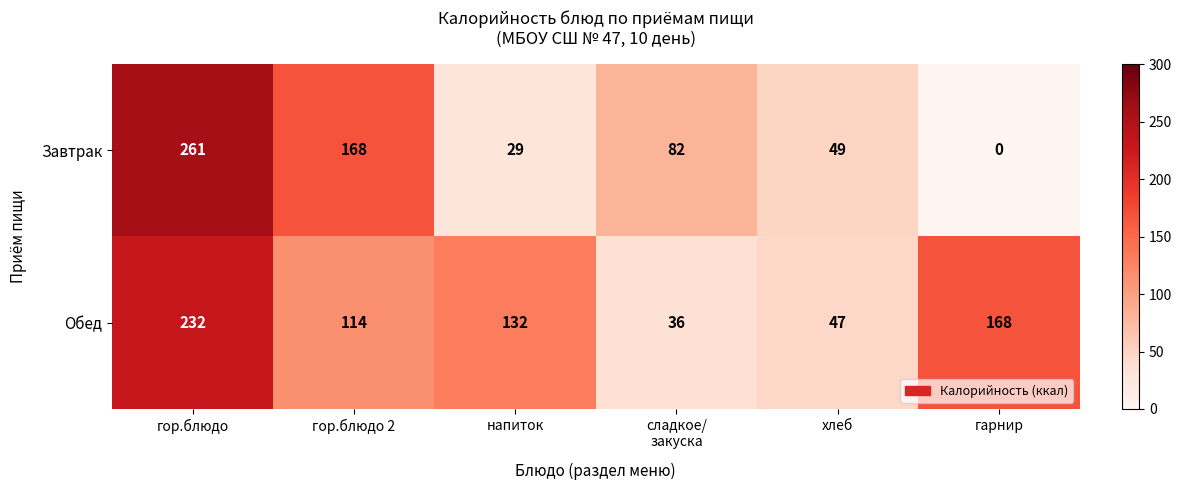

Read the Завтрак value at гор.блюдо 2.

168